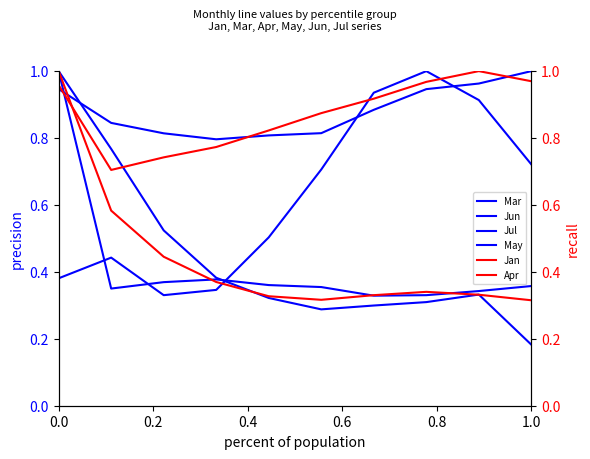

What is the value of the May point at the 5th from the left?

0.8